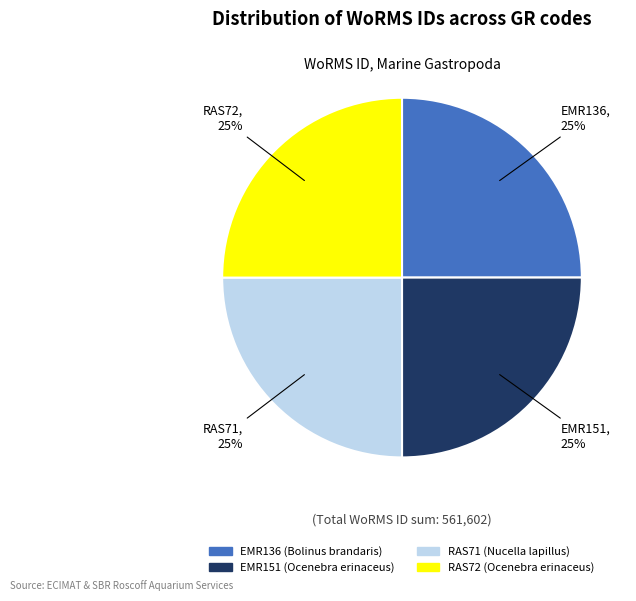

To the nearest percent, what portion does RAS72 represent?

25%